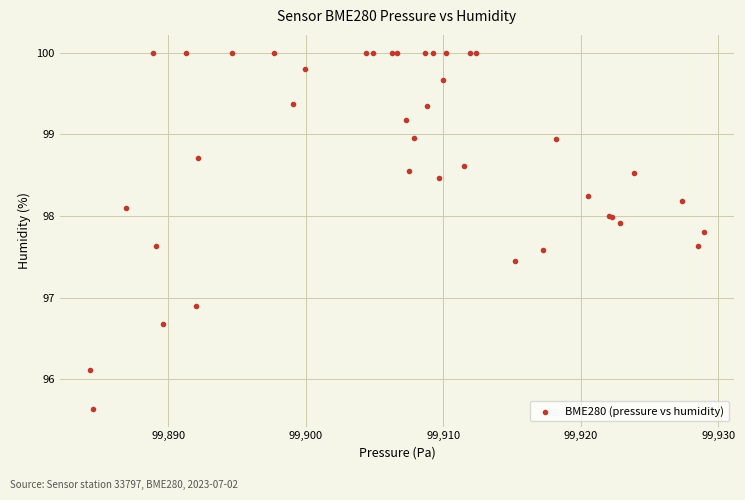

What Y value in the scatter plot is closest to 97?

96.9